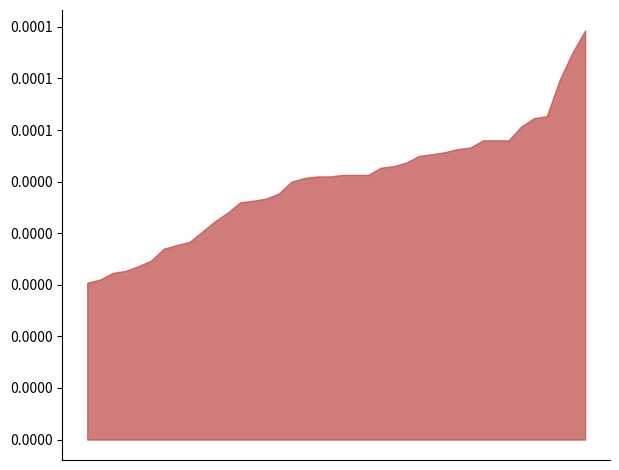

Which category has the highest value in the P2 series?

00:10